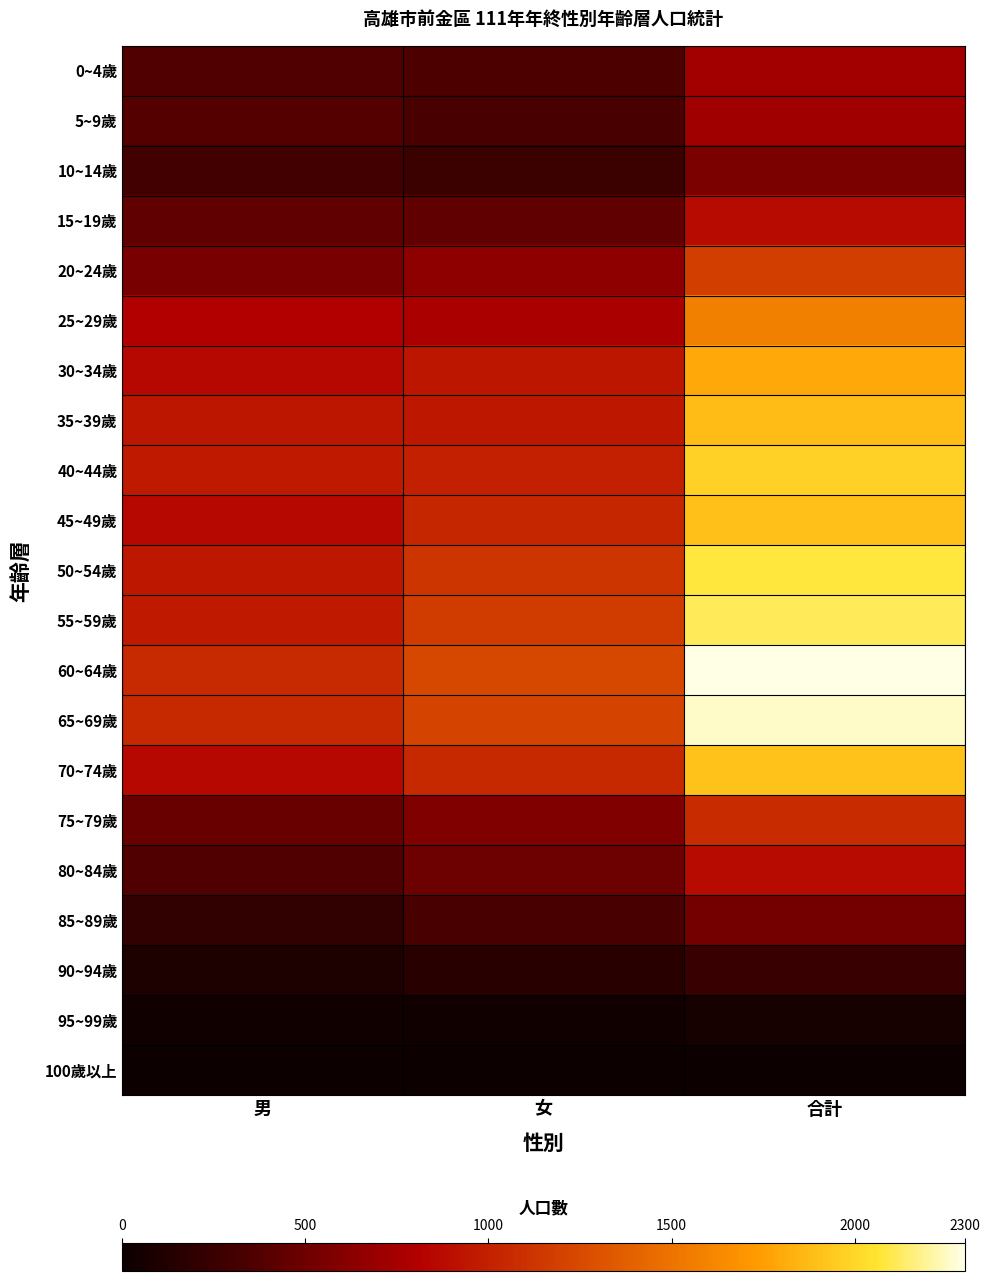

Between 女 and 合計, which is larger?

合計